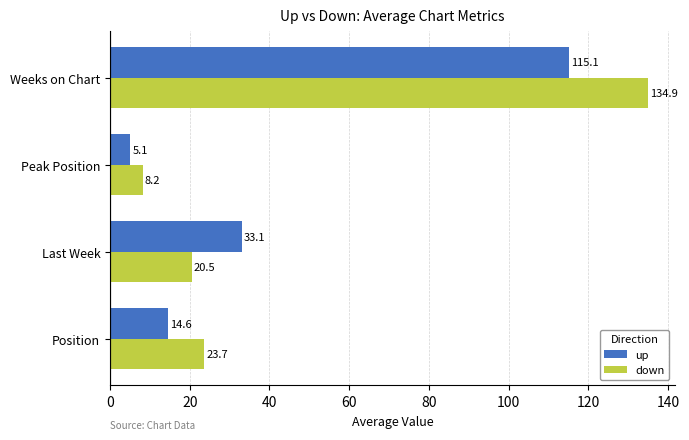

What is the smallest value displayed?

5.1